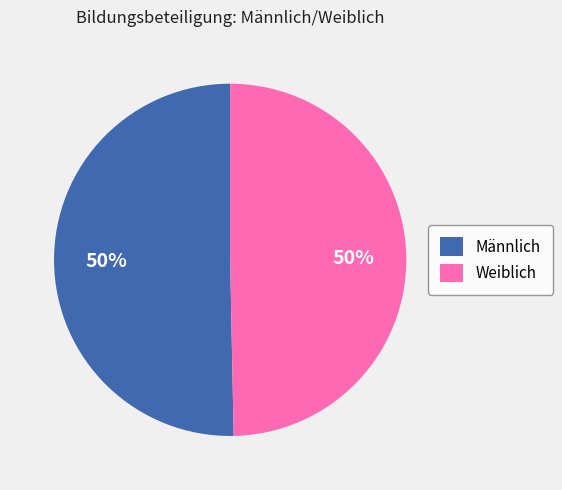

How many slices are in this pie chart?

2